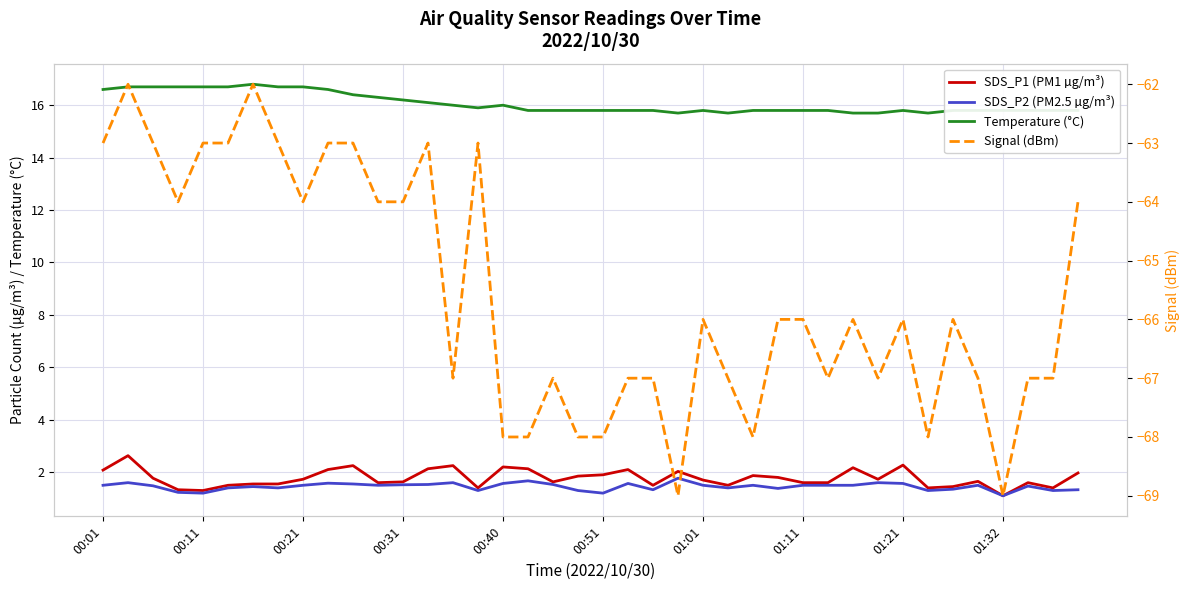

Which series has the largest total across all categories?

Temperature (°C)